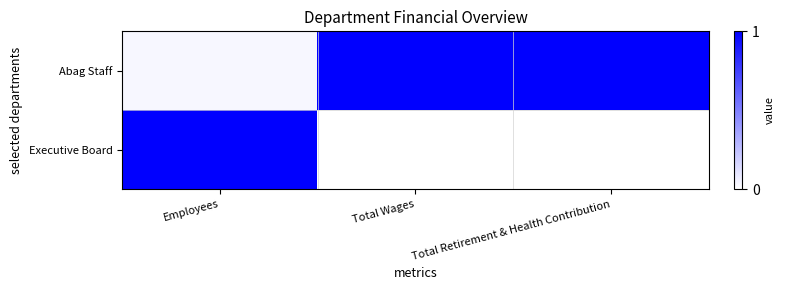

Which has a higher value, Employees or Total Retirement & Health Contribution?

Total Retirement & Health Contribution